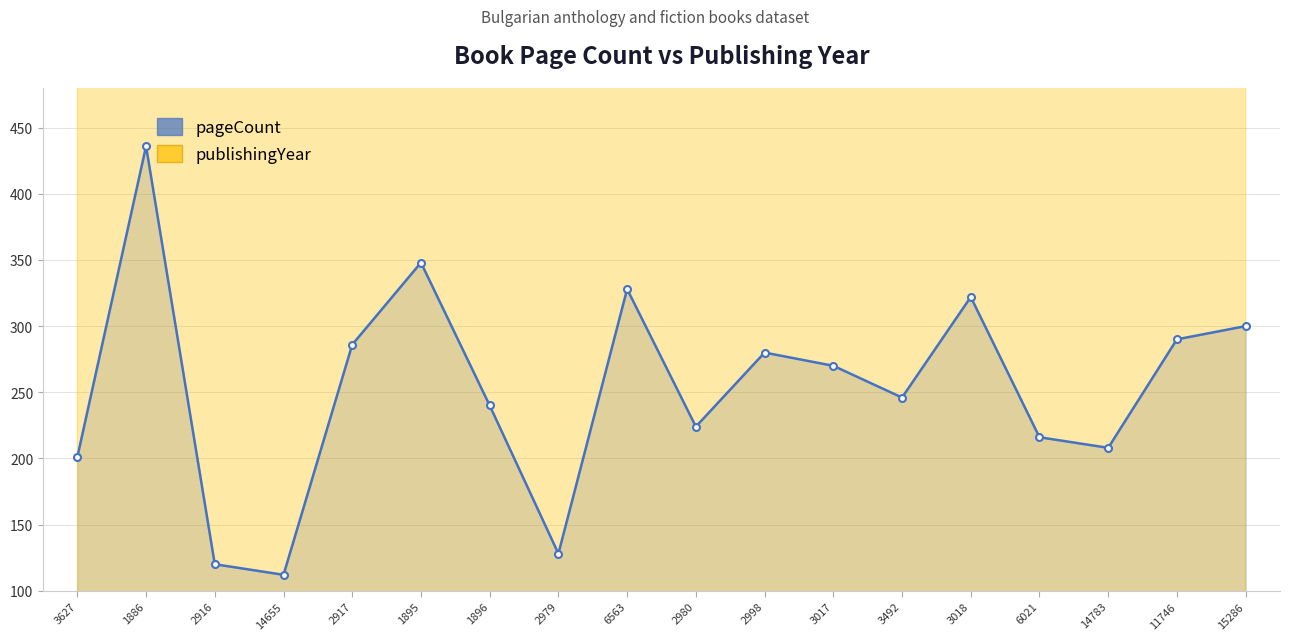

Which category has the highest value in the pageCount series?

1886